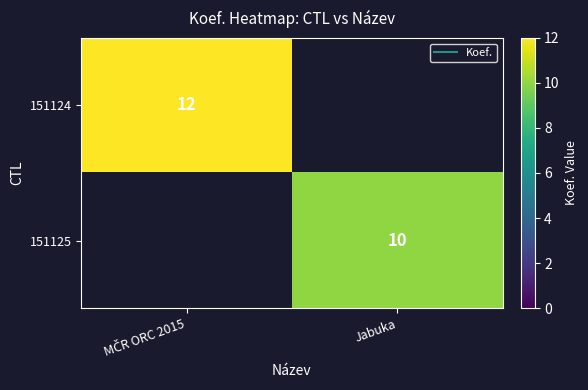

At how many categories does at least one series exceed 11?

1